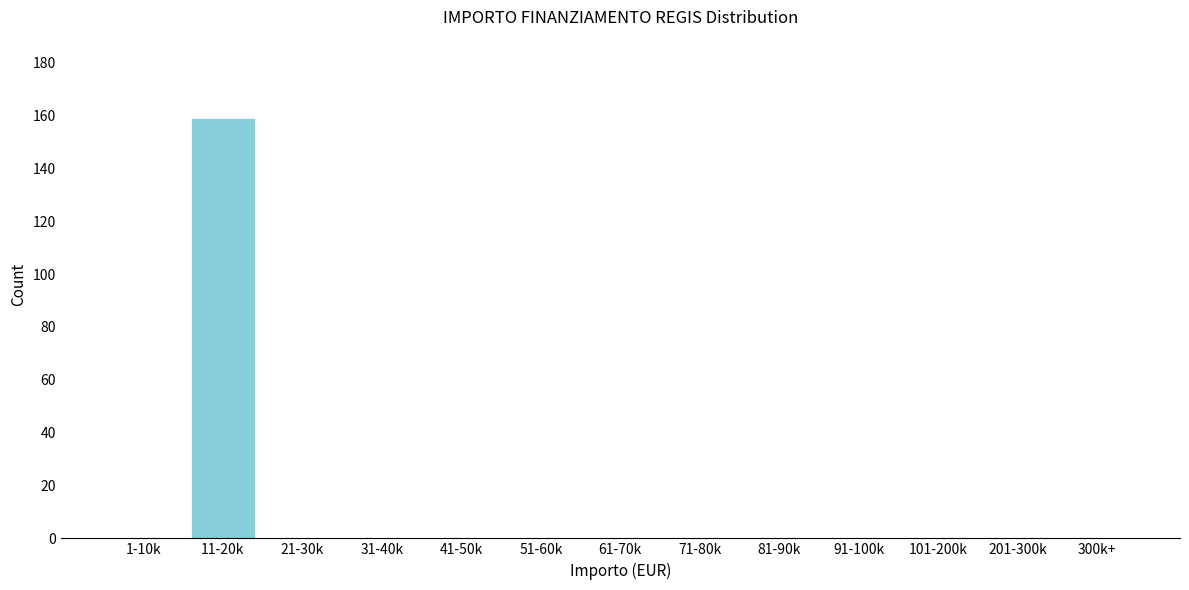

Reading left to right, transcribe all the data shown in this chart.

1-10k=0	11-20k=159	21-30k=0	31-40k=0	41-50k=0	51-60k=0	61-70k=0	71-80k=0	81-90k=0	91-100k=0	101-200k=0	201-300k=0	300k+=0